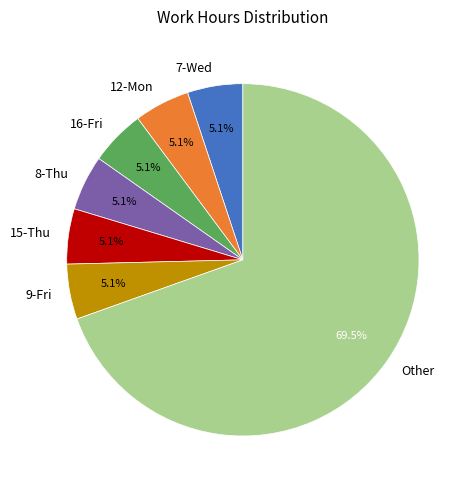

How much of the chart is everything except 7-Wed?

94.9%